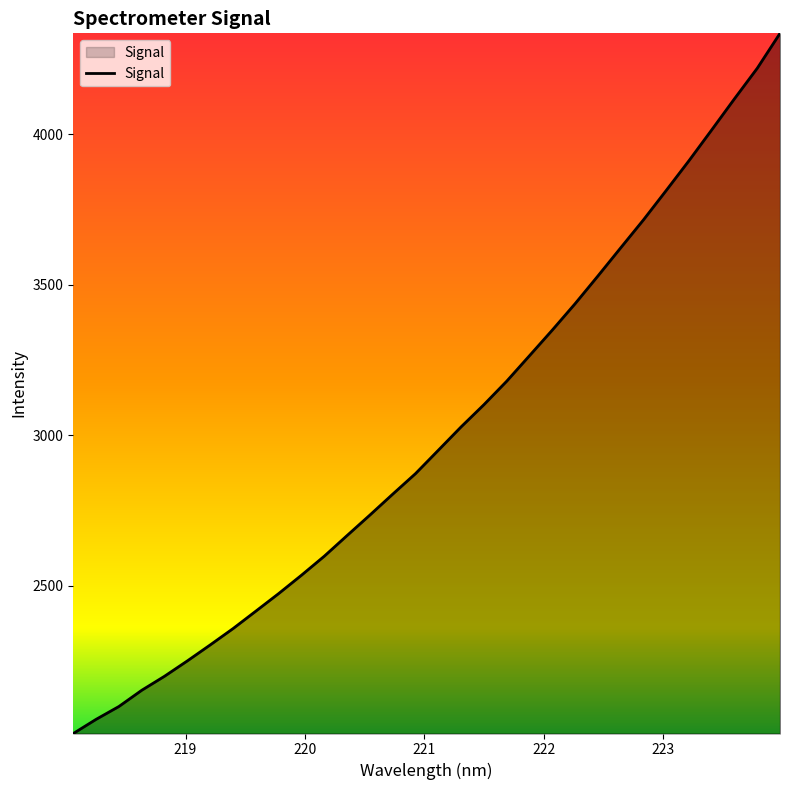

What is the greatest value displayed?

4335.1